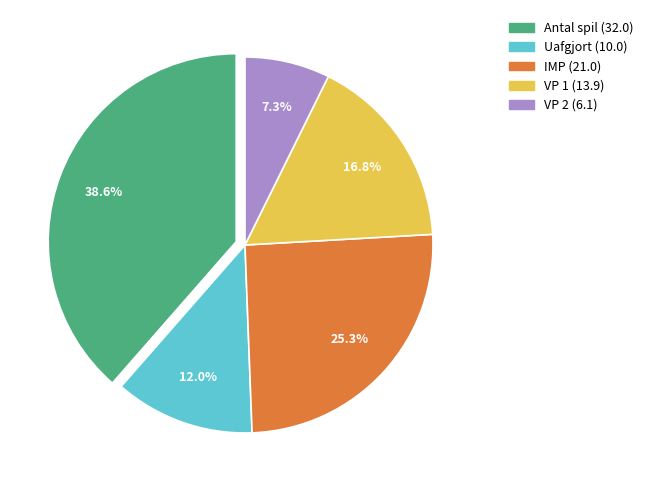

Does any single category account for the majority?

No